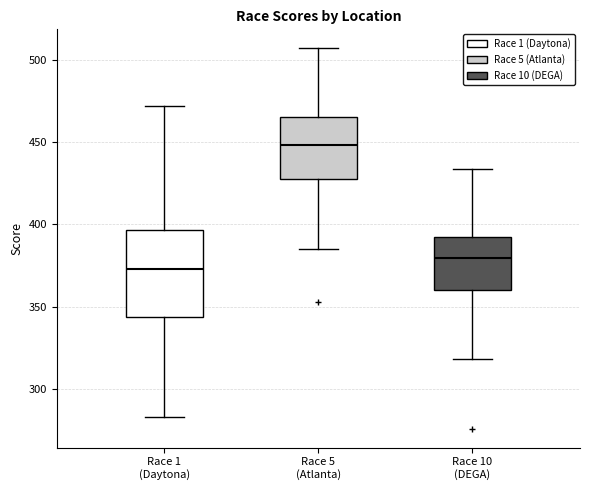

Reading left to right, transcribe this box plot: for each box, give where its median line is, the range the box spans, and where its two whiskers end, as read against the y-axis. The values are not printed on the chart, so give them approximately, as read against the axis.

Race 1 (Daytona): median 375, box 345 to 395, whiskers 285 to 470
Race 5 (Atlanta): median 450, box 430 to 465, whiskers 385 to 505
Race 10 (DEGA): median 380, box 360 to 390, whiskers 320 to 435